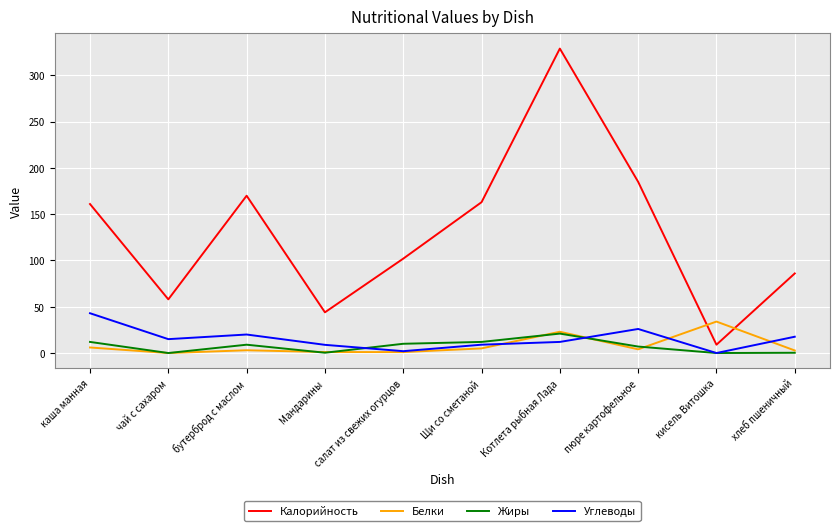

Which series has the largest total across all categories?

Калорийность